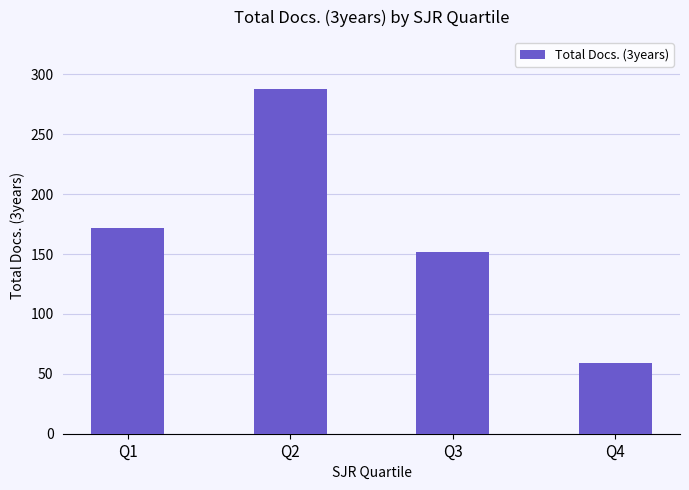

What is the difference between the maximum and minimum values?

229